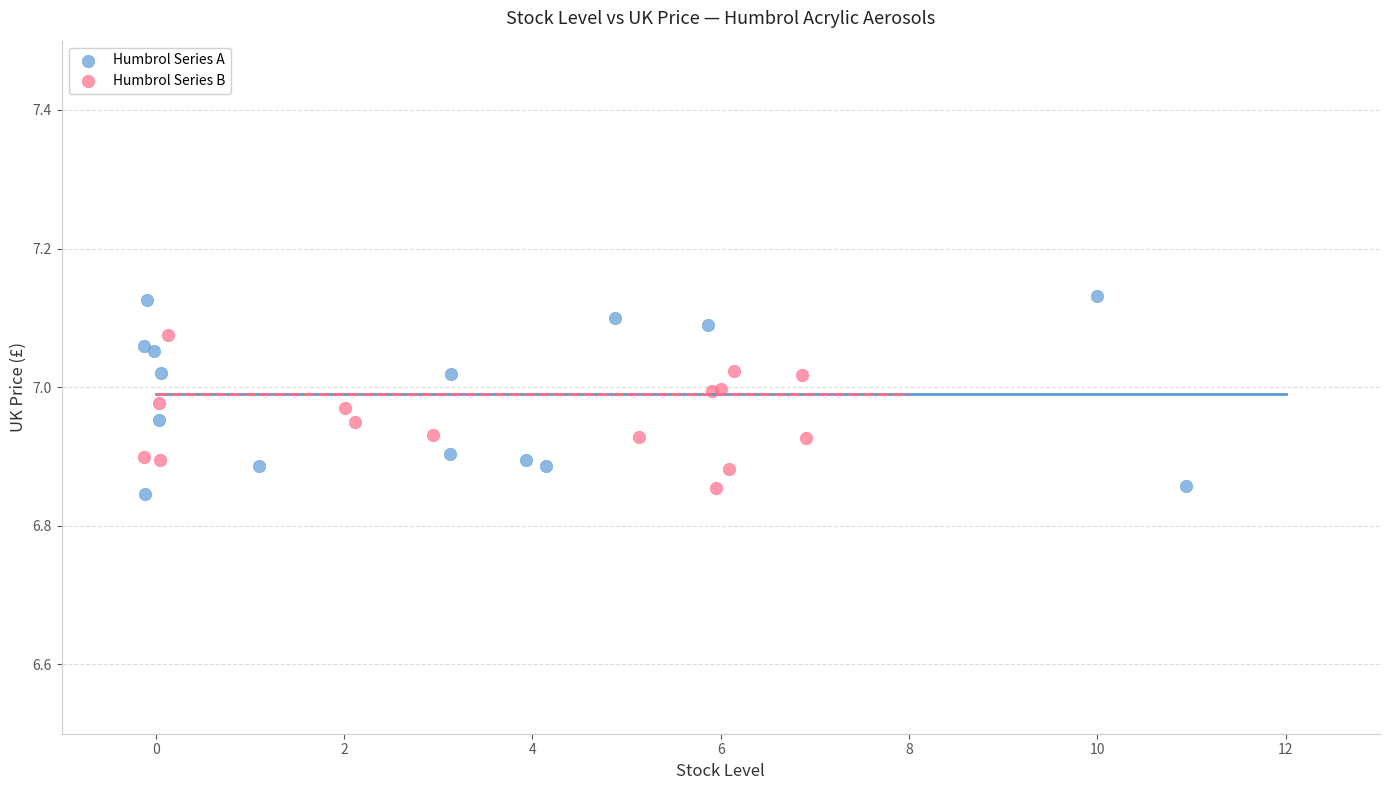

Which series has the widest spread of Y values?

Humbrol Series A